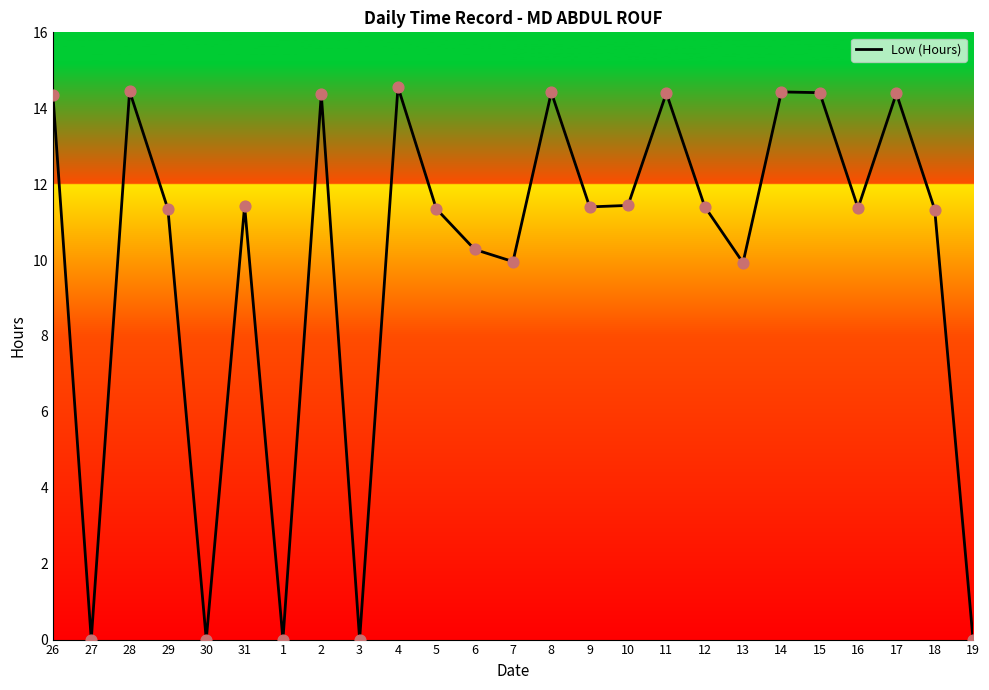

What is the change in value from 29 to 14?

+3.1